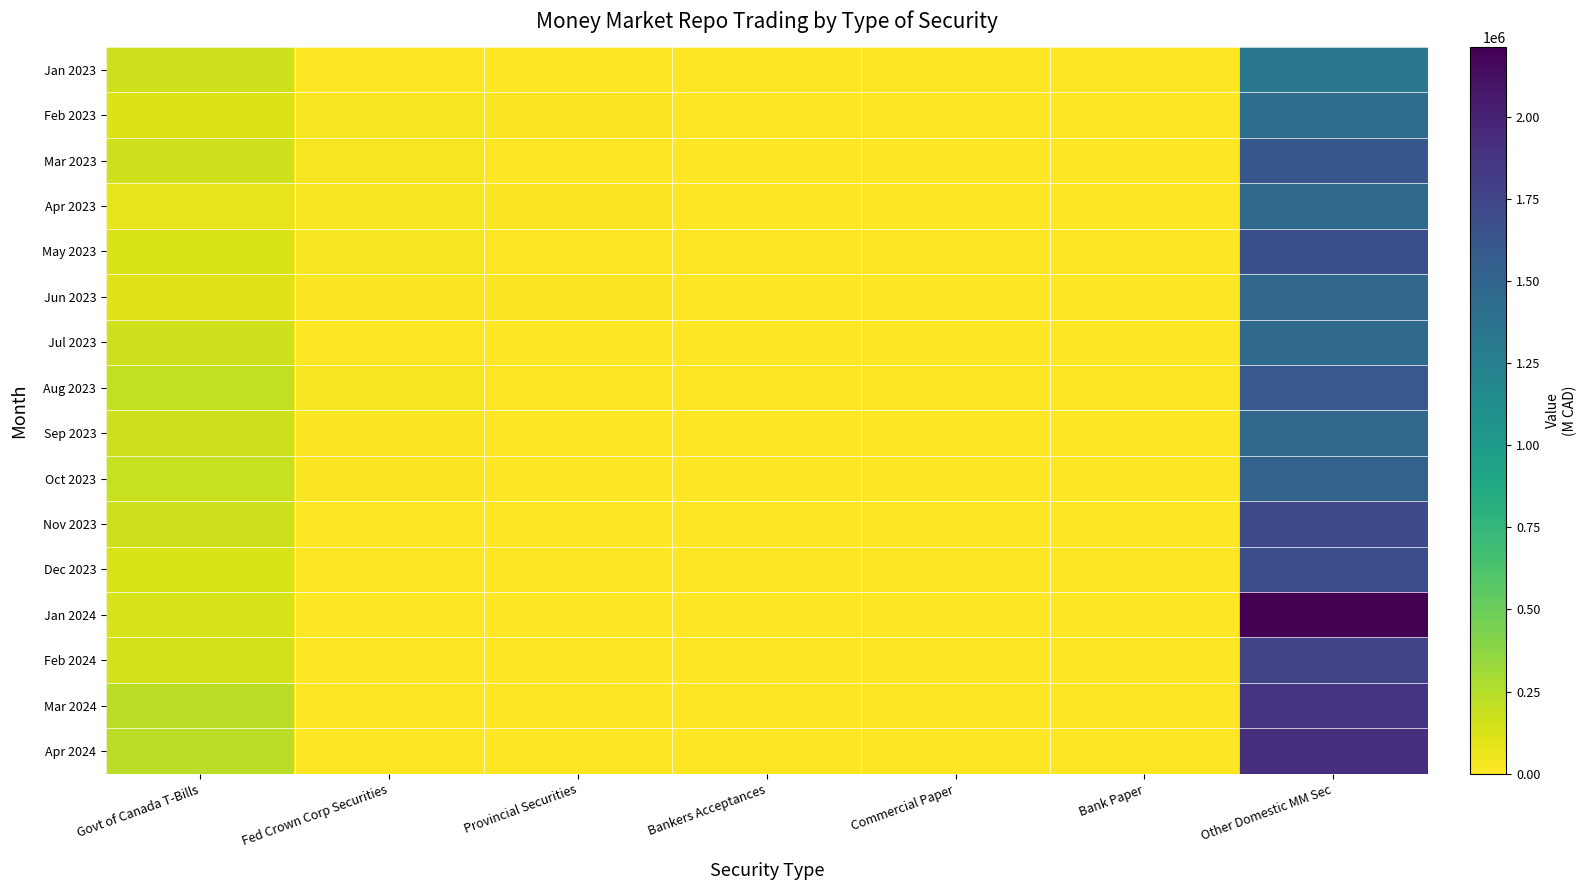

At which category is the sum across all series the highest?

Other Domestic MM Sec